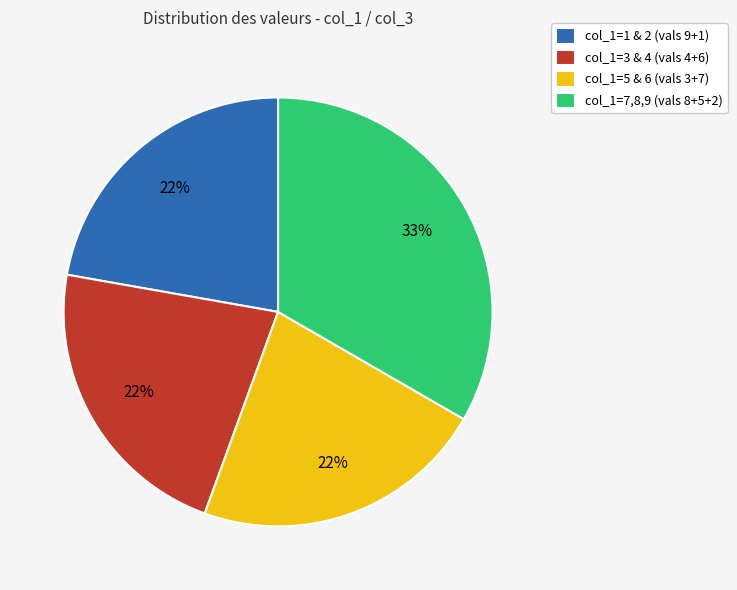

Which category has the biggest portion of the pie?

col_1=7,8,9 (vals 8+5+2)